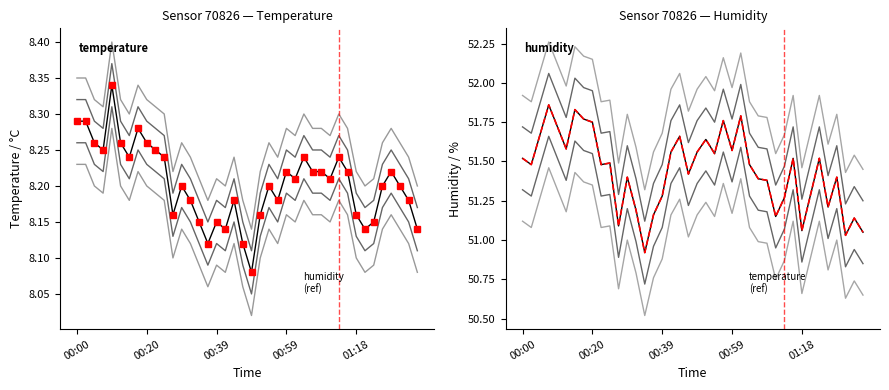

True or false: humidity and temperature intersect in this chart.

False